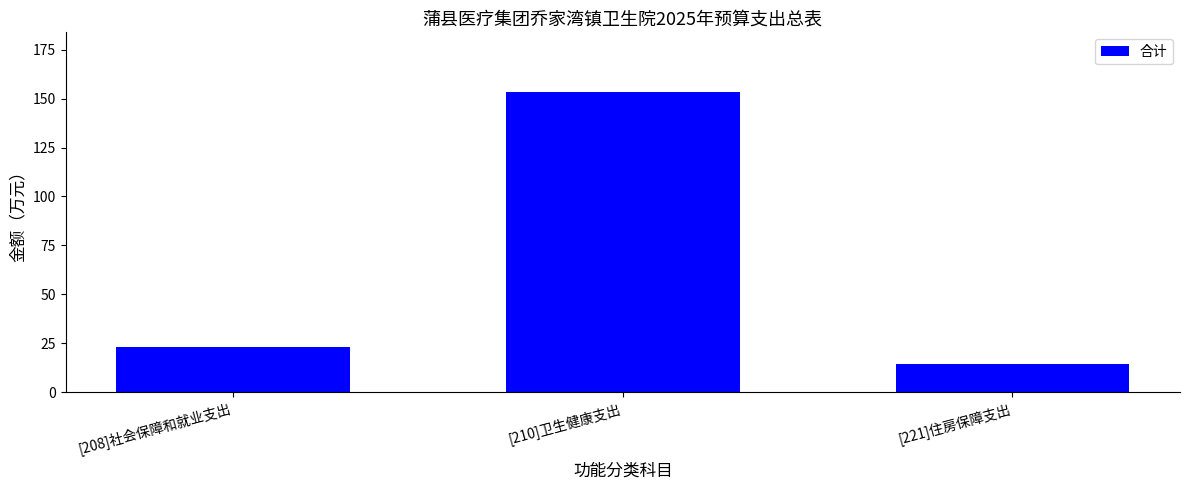

Reading left to right, list all the values displayed in this chart.

[208]社会保障和就业支出=23.3	[210]卫生健康支出=153.2	[221]住房保障支出=14.4